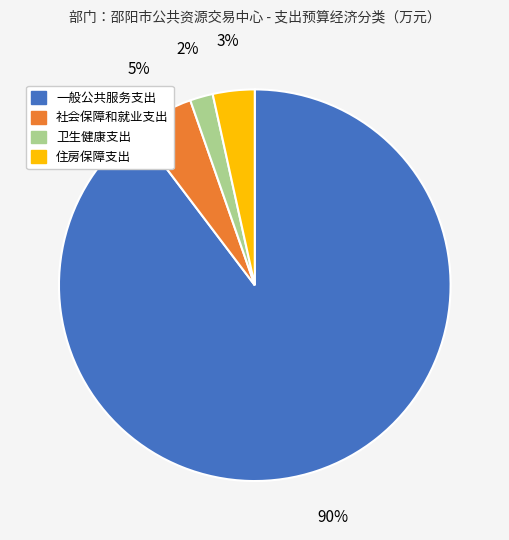

Which category has the biggest portion of the pie?

一般公共服务支出